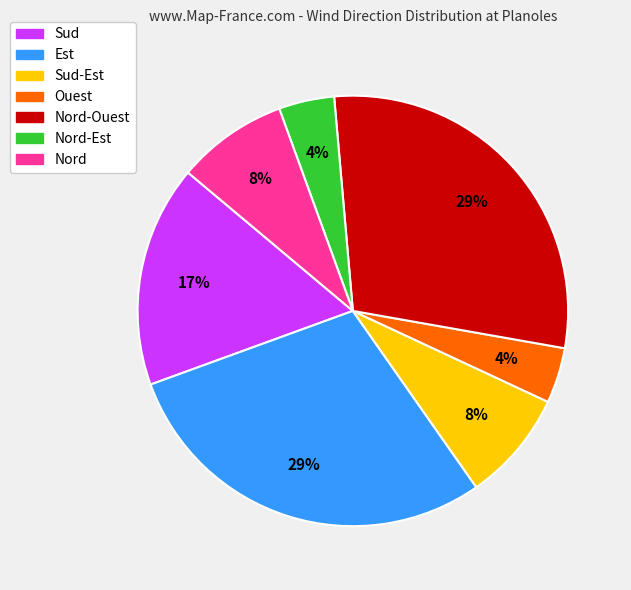

Is there a majority slice in this chart?

No